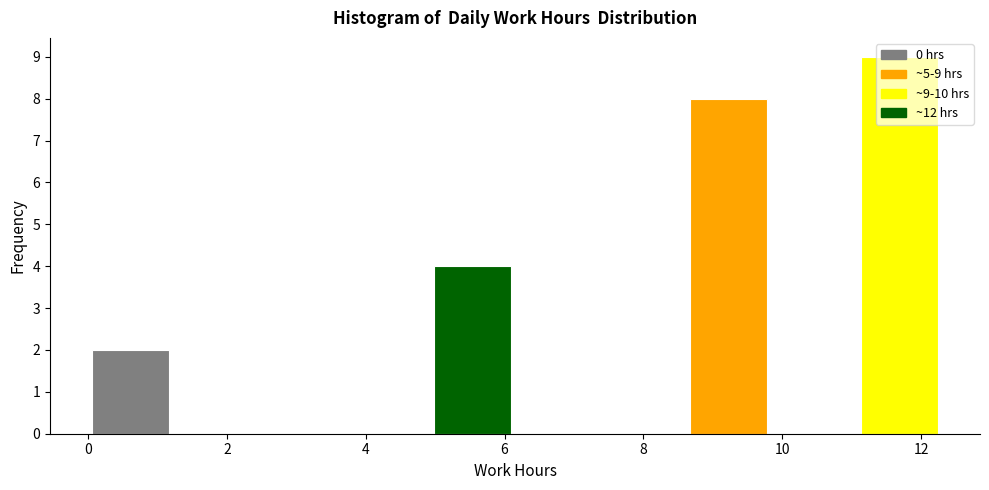

Over which range of the x-axis is the bar tallest?

11.0 to 12.4